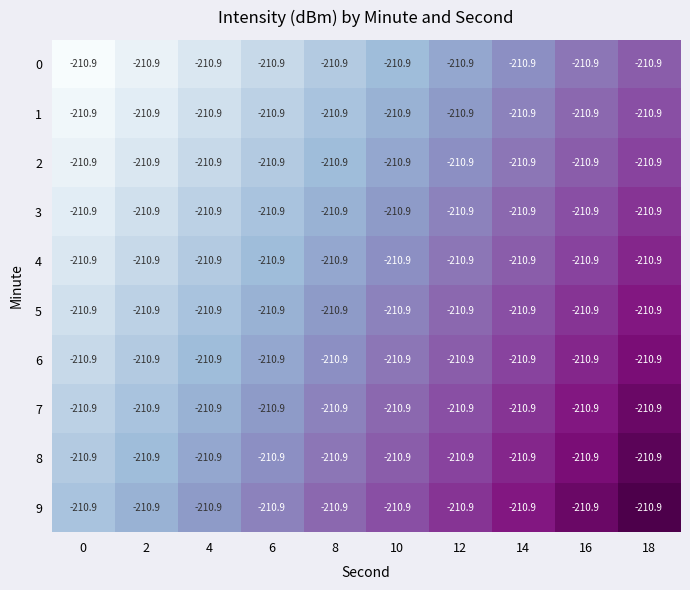

At which category is the sum across all series the highest?

18